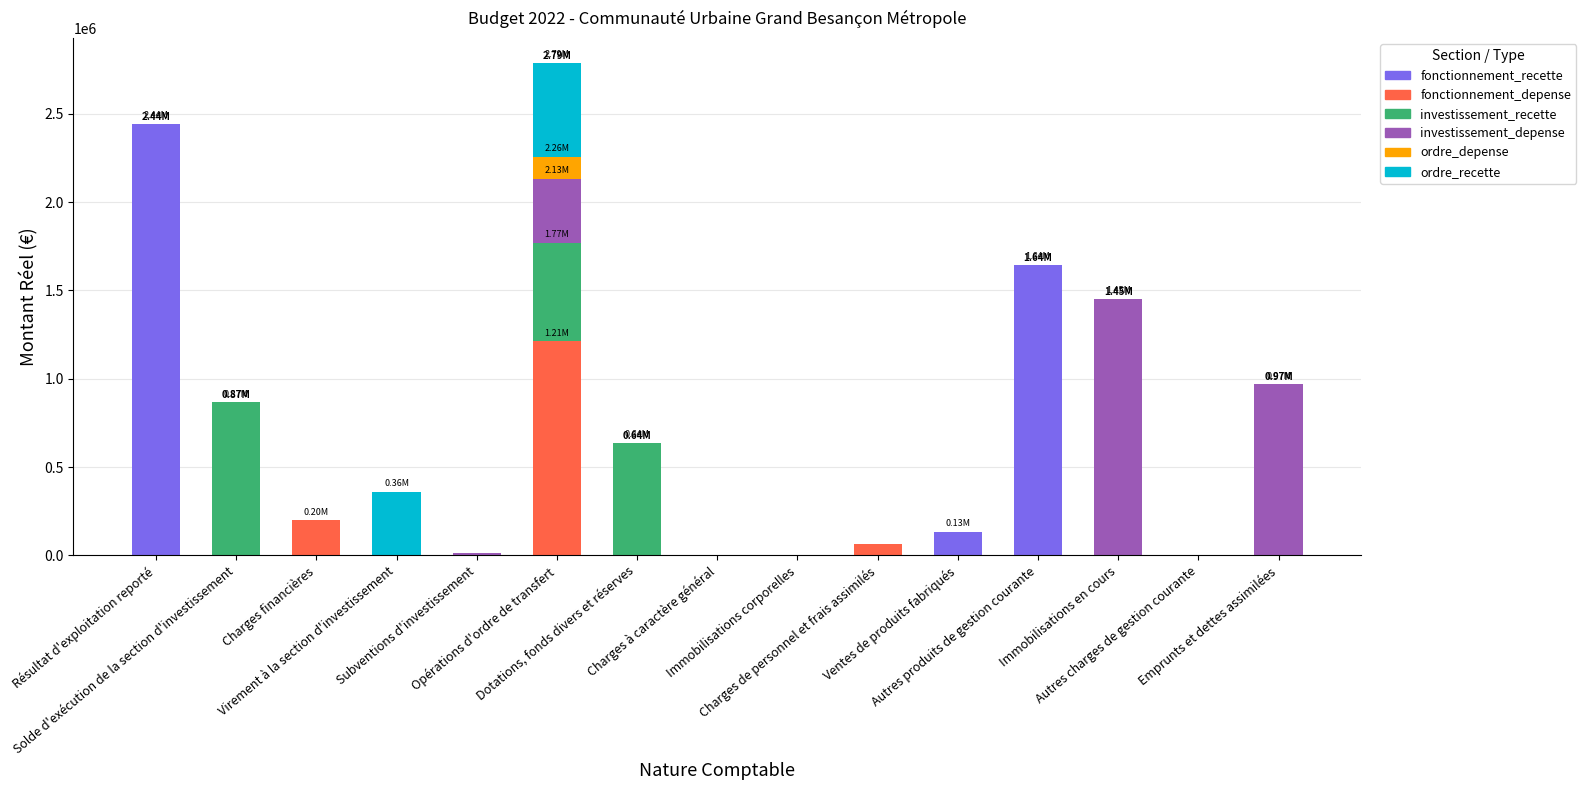

At how many categories does at least one series exceed 1896585?

1